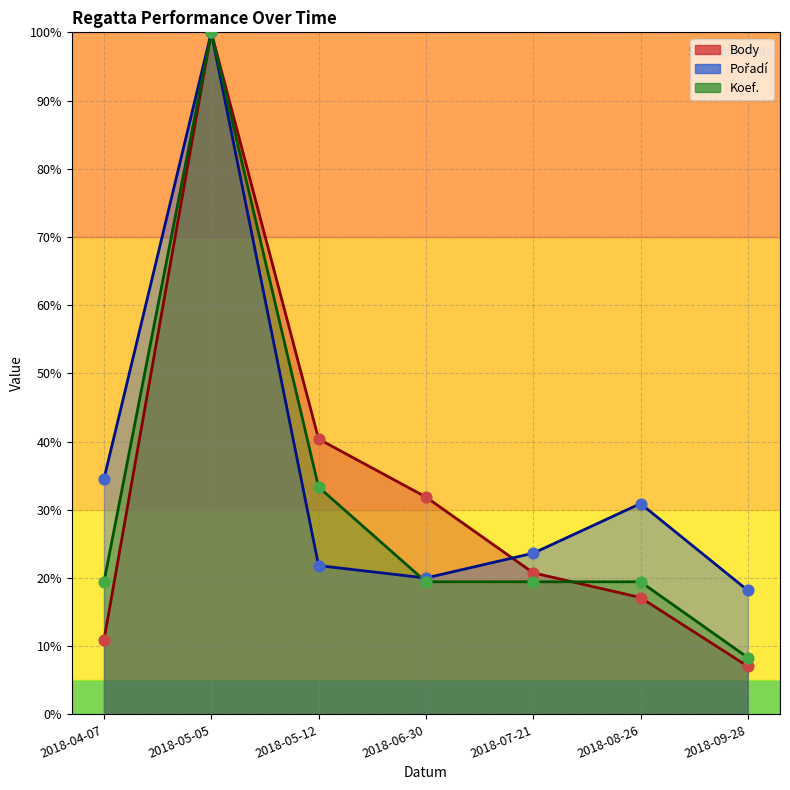

Which series has the largest total across all categories?

Pořadí (line)